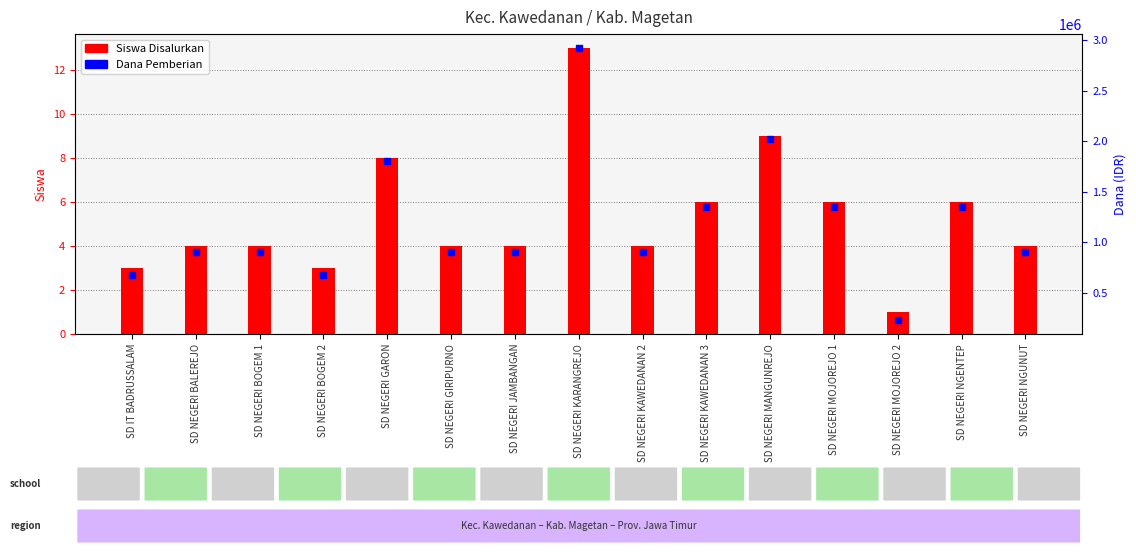

At which category is the sum across all series the highest?

SD NEGERI KARANGREJO